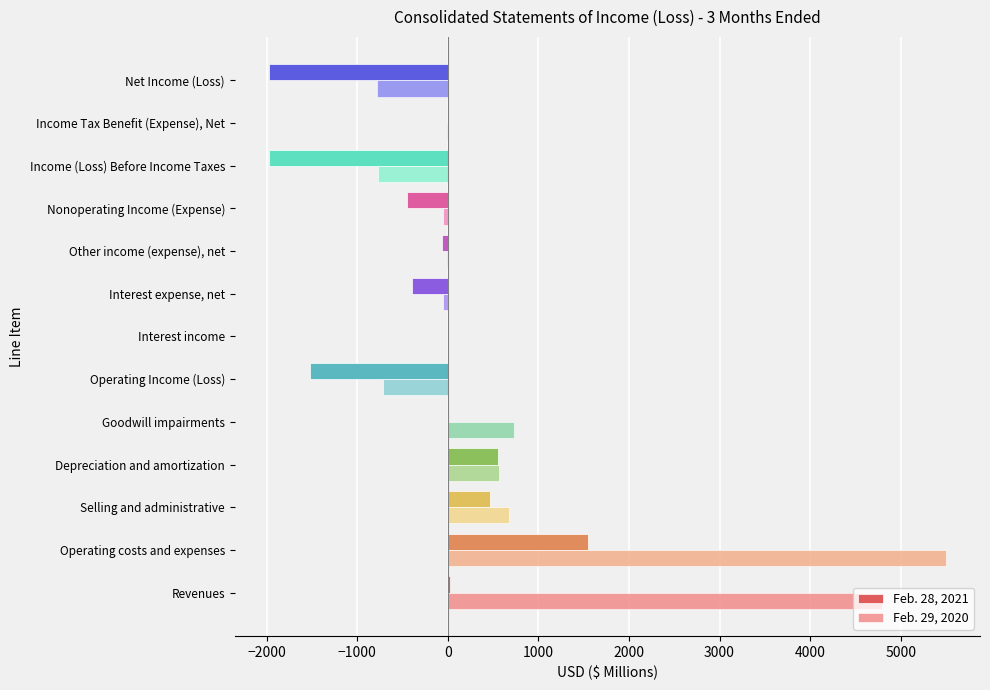

Which series has the largest total across all categories?

Feb. 29, 2020